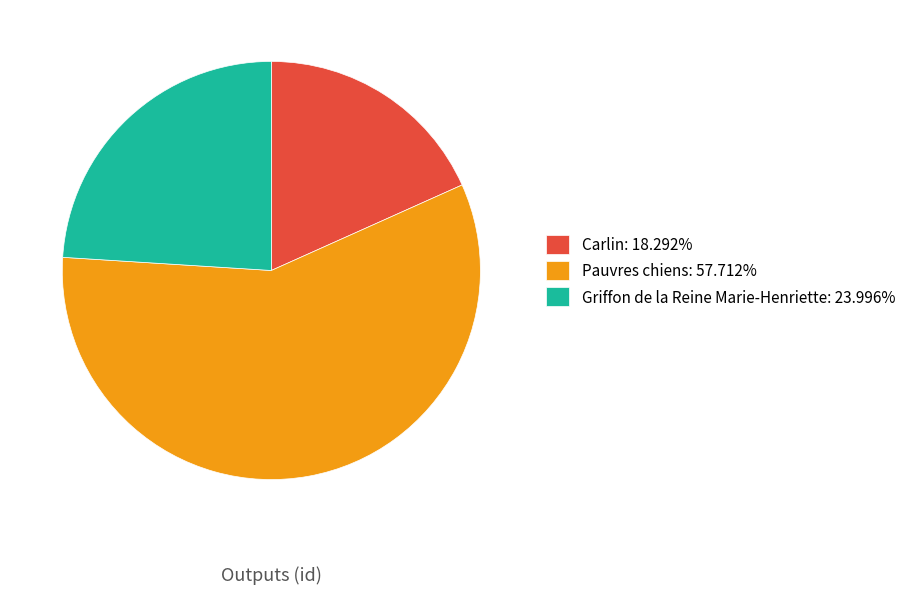

Between Pauvres chiens and Carlin, which is larger?

Pauvres chiens